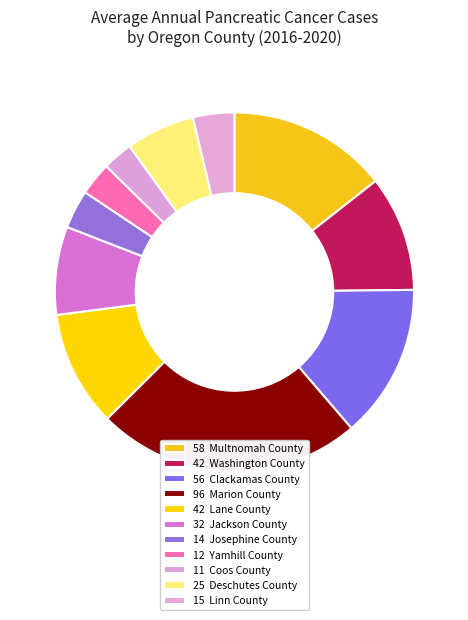

Rank the categories by value from highest to lowest.

Marion County, Multnomah County, Clackamas County, Washington County, Lane County, Jackson County, Deschutes County, Linn County, Josephine County, Yamhill County, Coos County